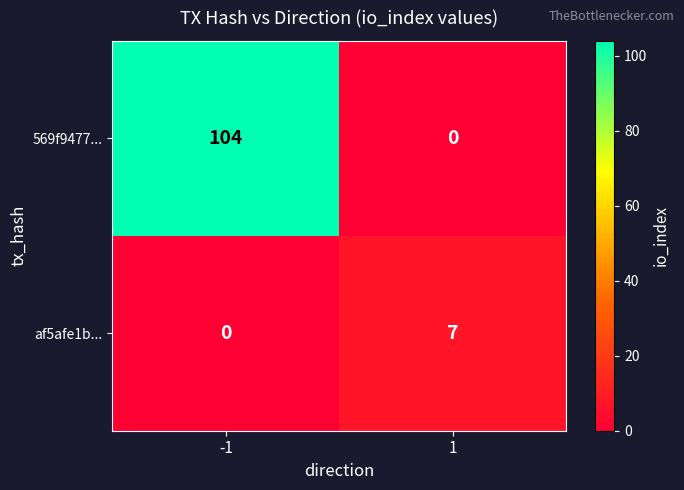

Count the number of categories in the chart.

2